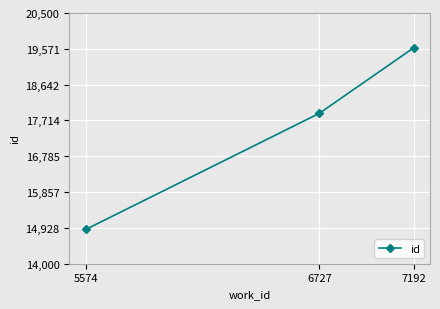

Is this an area chart (filled region under the line)?

No